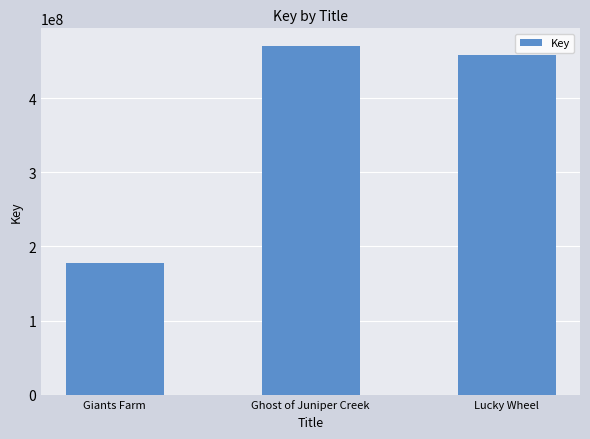

Reading left to right, list all the values displayed in this chart.

176927168	470444525	458553545